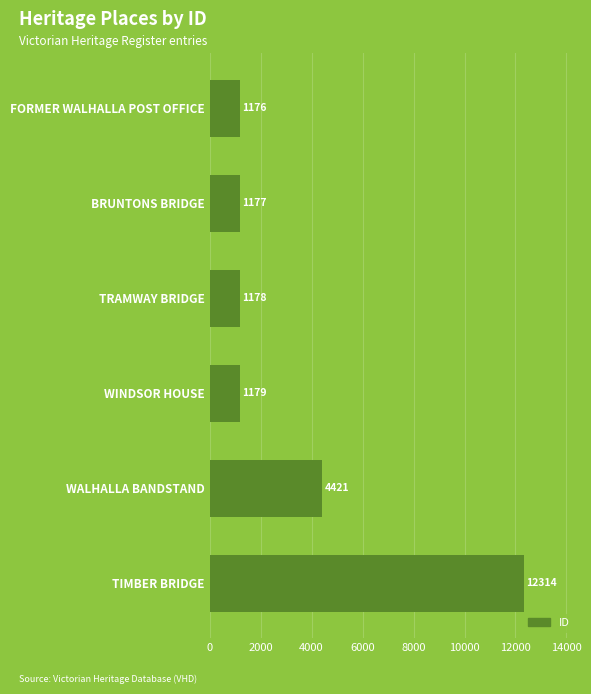

Between FORMER WALHALLA POST OFFICE and TRAMWAY BRIDGE, which is larger?

TRAMWAY BRIDGE